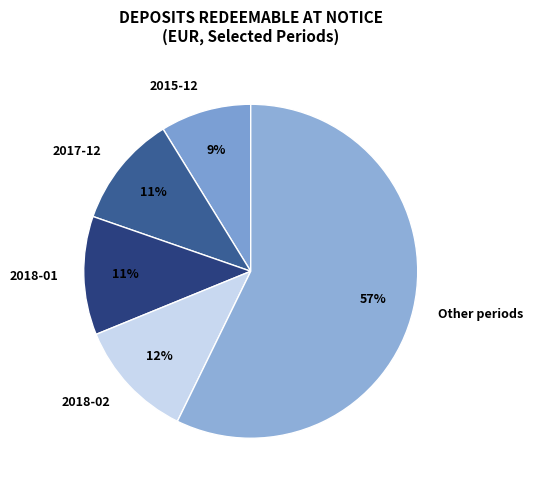

Is there a majority slice in this chart?

Yes